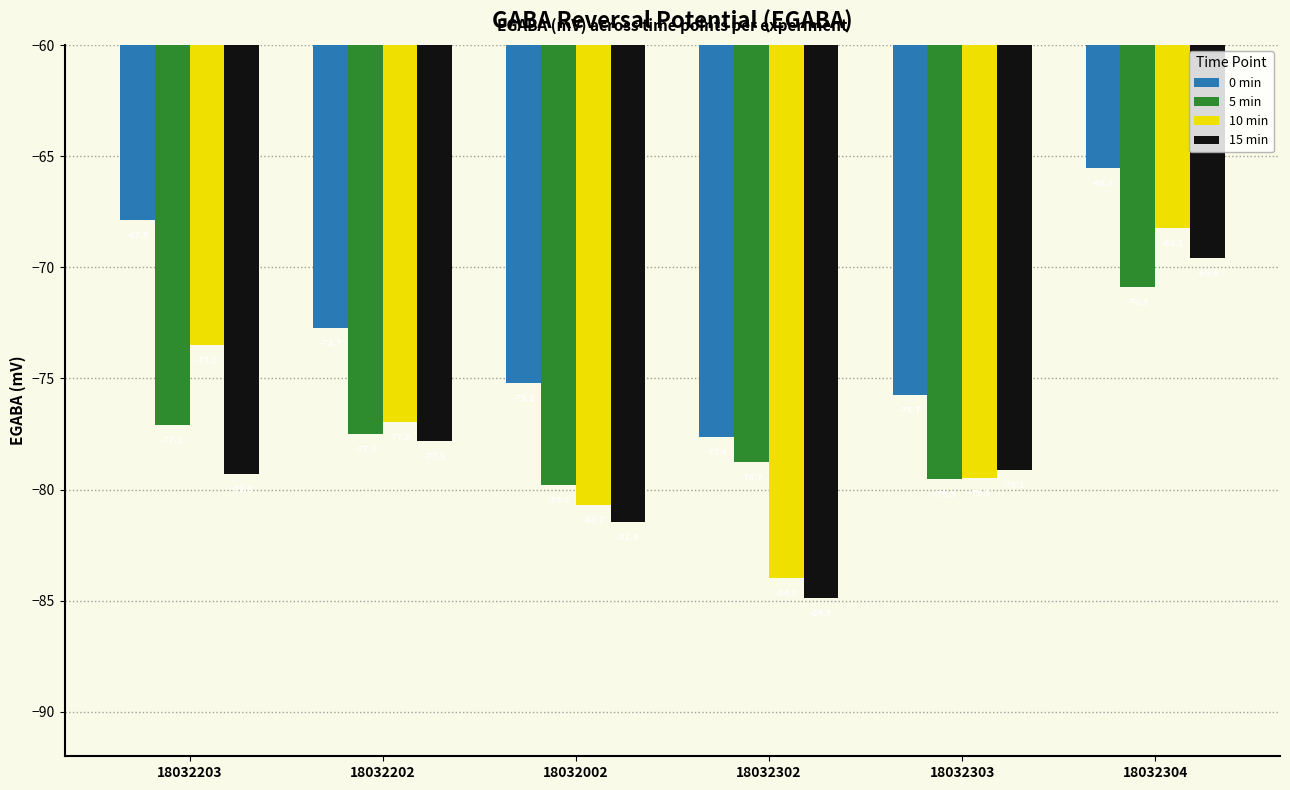

What is the difference between the highest and lowest values at 18032302?

7.2